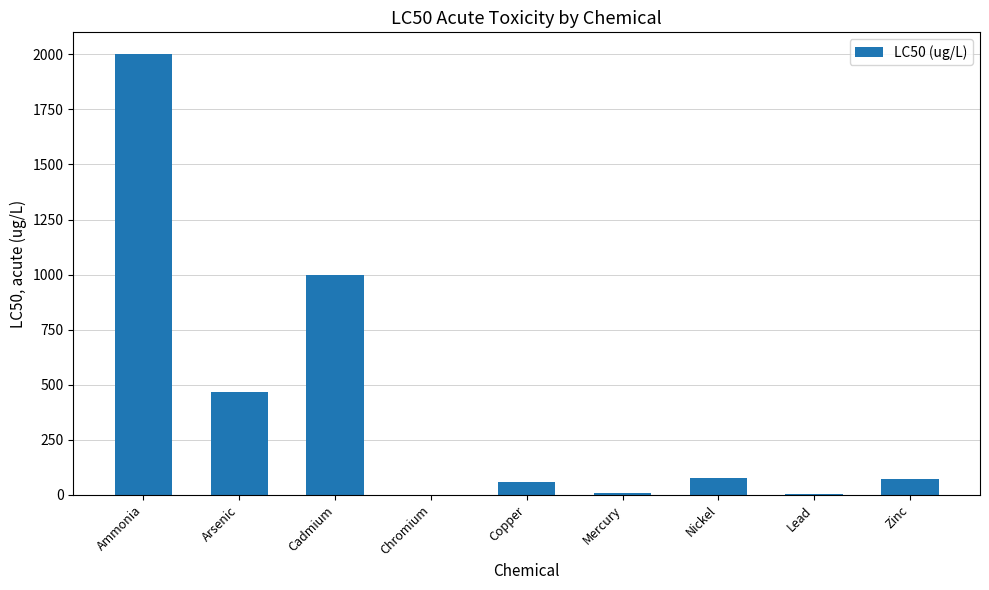

What is the average value?

409.1